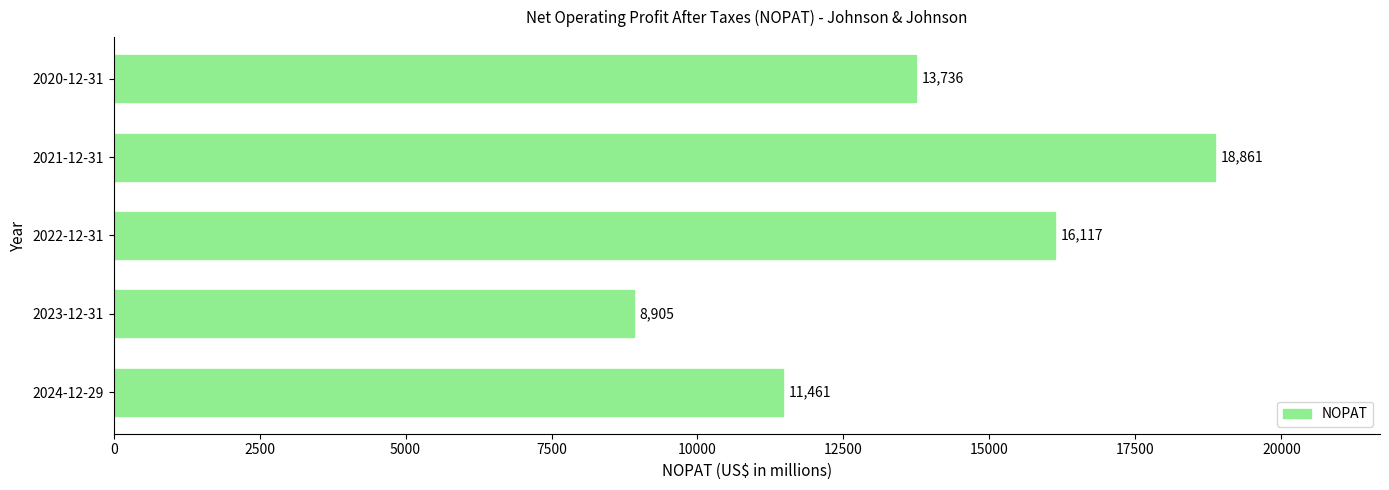

Count the number of categories in the chart.

5